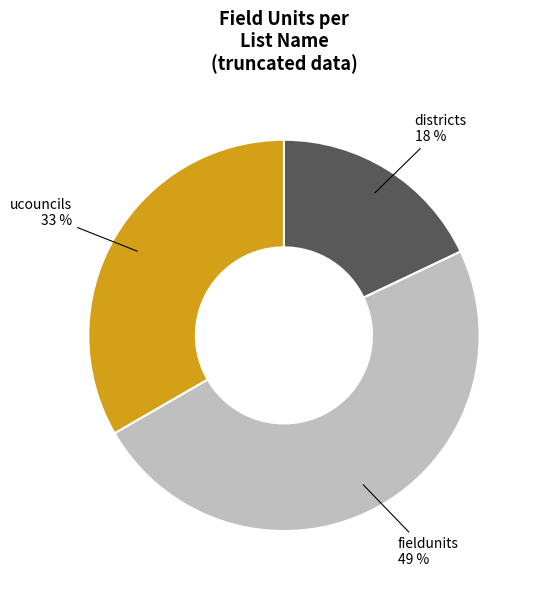

What is the smallest slice in the pie chart?

districts